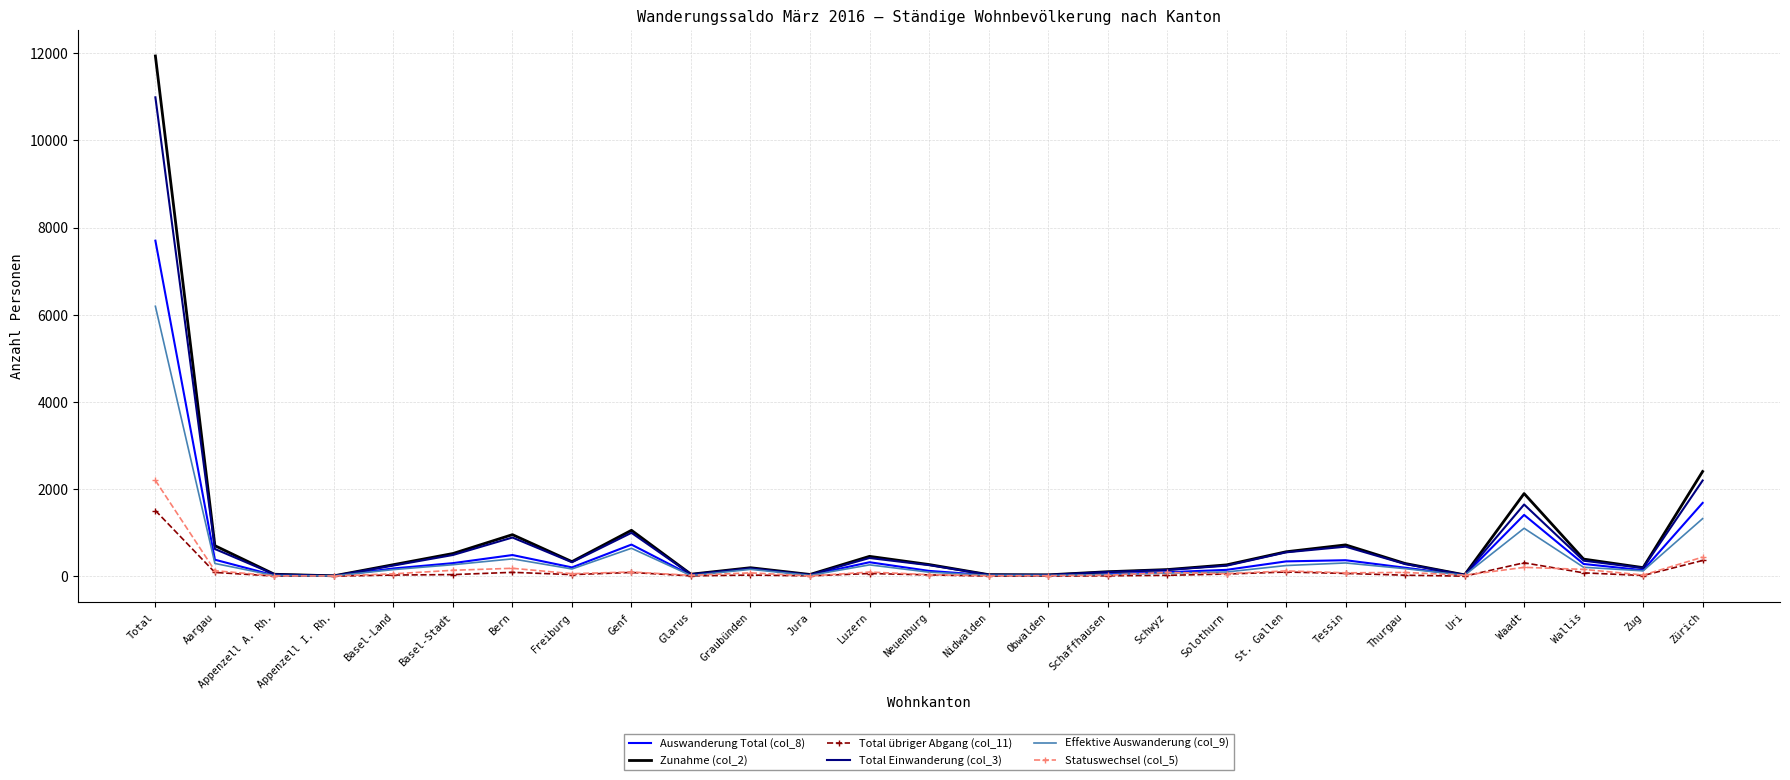

At which label is Auswanderung Total (col_8) closest to 3853?

Zürich